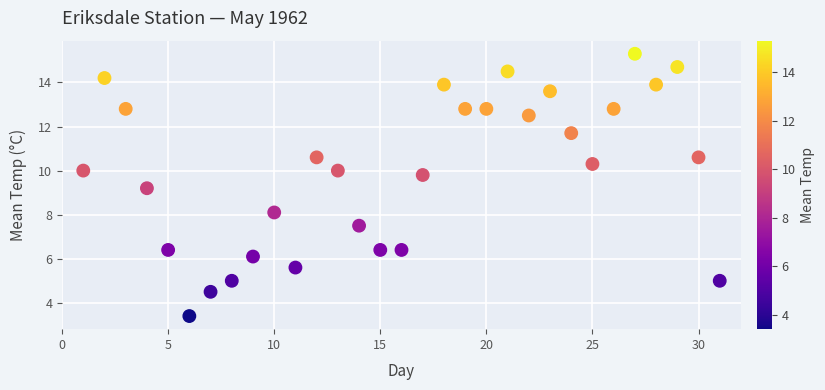

What is the range of X values (max minus min)?

30.0